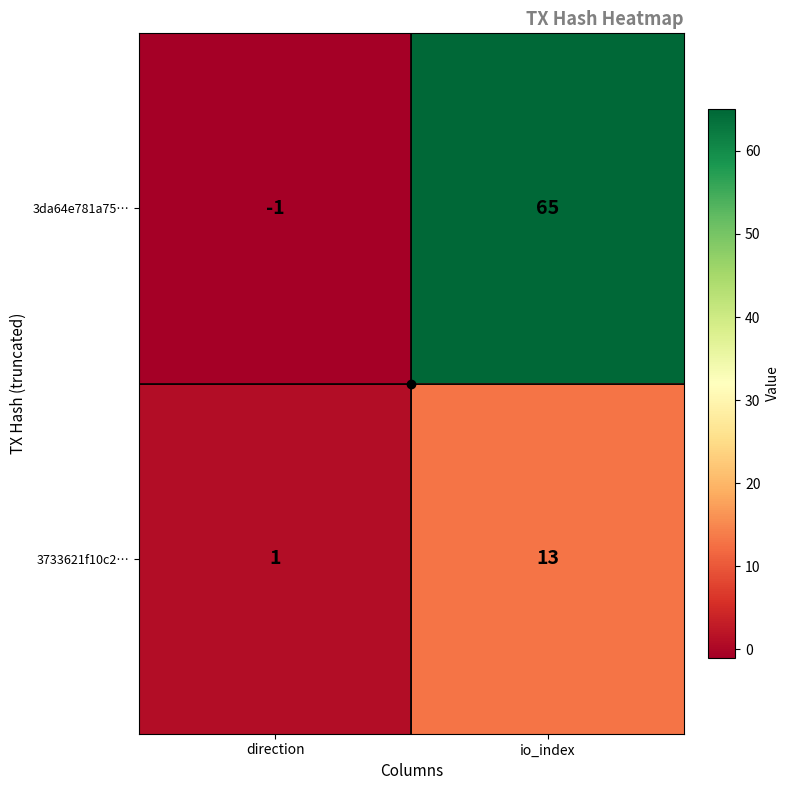

What is the difference between the 3733621f10c2… values at direction and io_index?

12